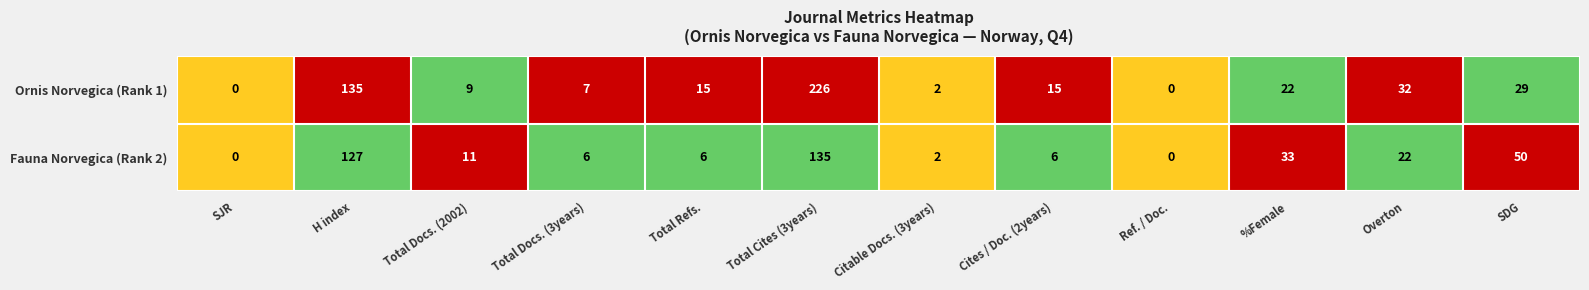

The Fauna Norvegica (Rank 2) series shows 4 at Cites / Doc. (2years). True or false?

False